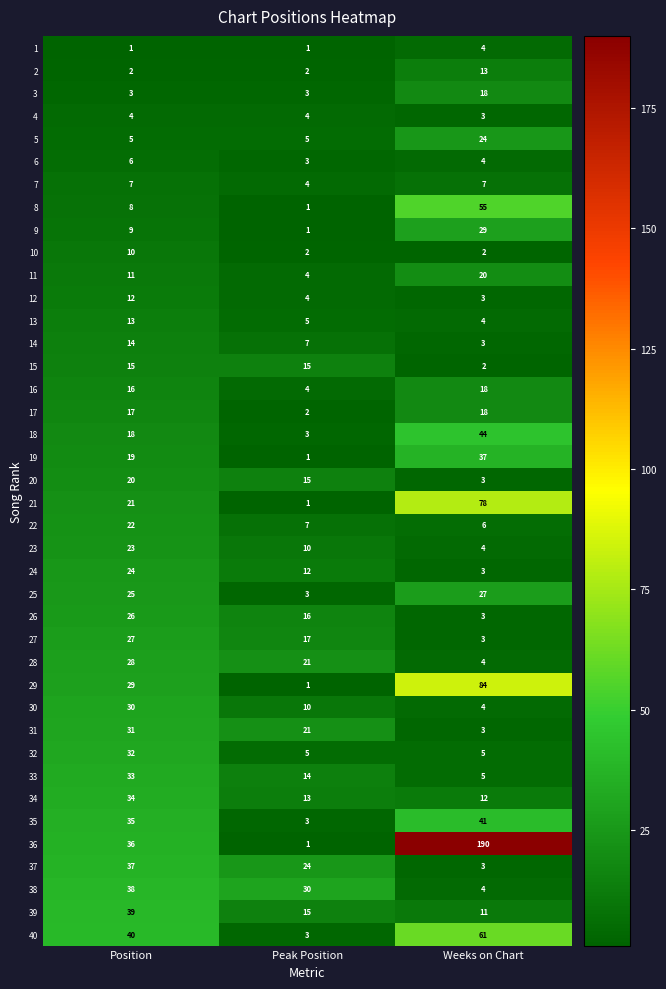

Rank the categories by 21 value from lowest to highest.

Peak Position, Position, Weeks on Chart